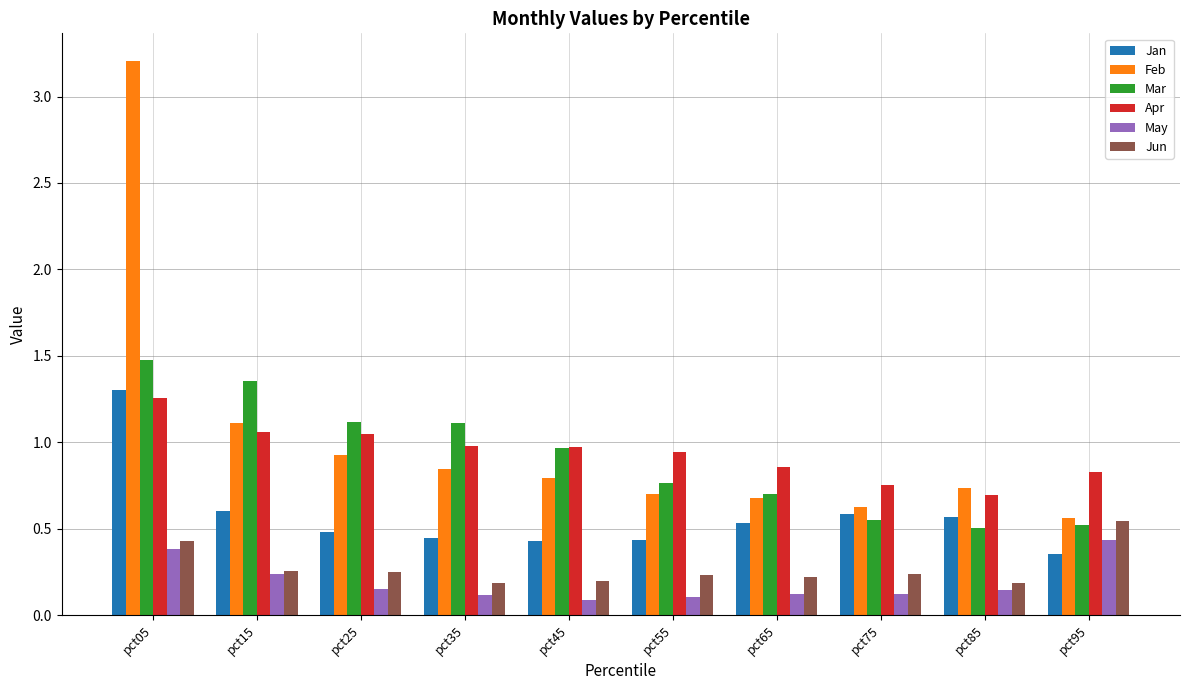

True or false: May has a value of 0.2 at pct15.

True